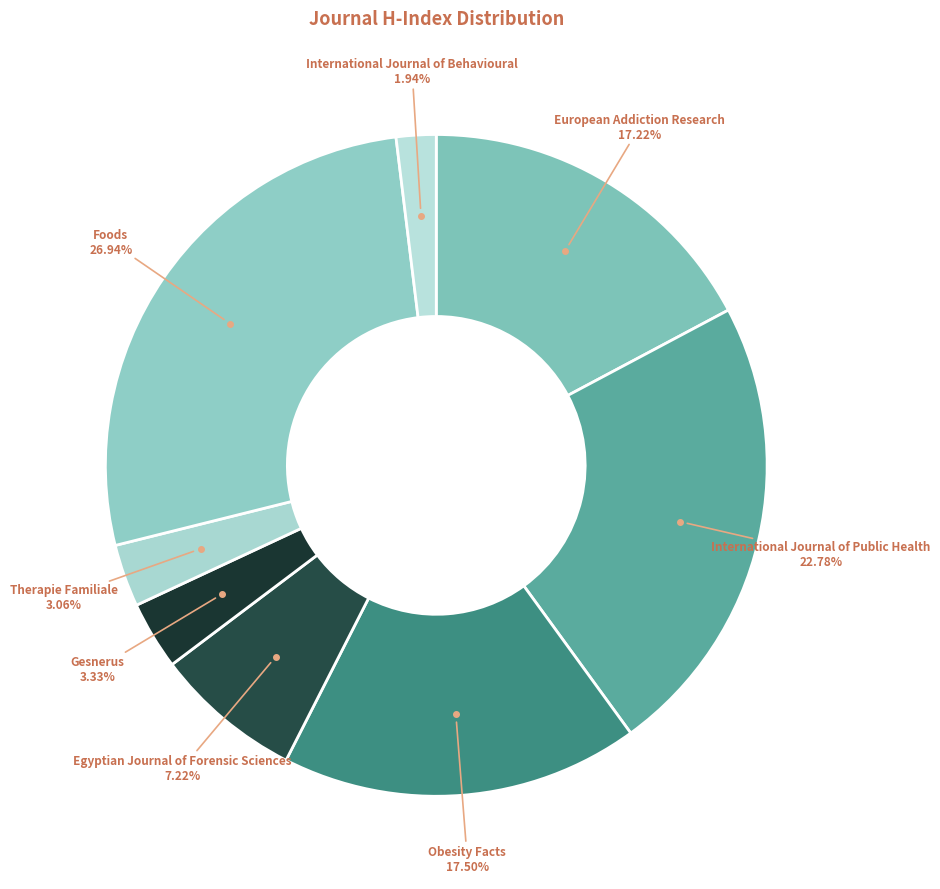

What is the largest slice in the pie chart?

Foods